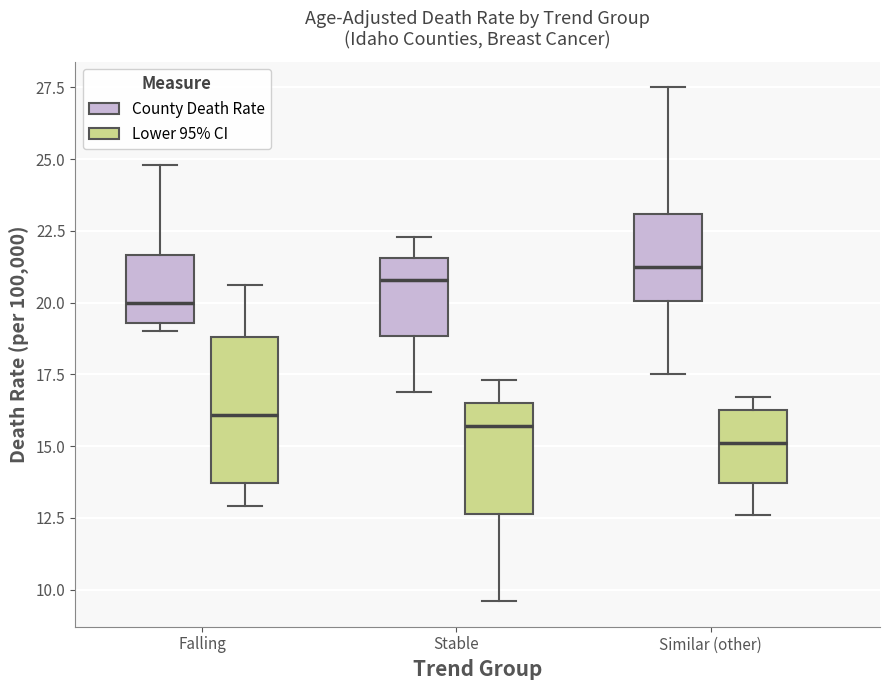

Reading left to right, transcribe this box plot: for each box, give where its median line is, the range the box spans, and where its two whiskers end, as read against the y-axis. The values are not printed on the chart, so give them approximately, as read against the axis.

Falling (County Death Rate): median 20.0, box 19.5 to 21.5, whiskers 19.0 to 25.0
Falling (Lower 95% CI): median 16.0, box 13.5 to 19.0, whiskers 13.0 to 20.5
Stable (County Death Rate): median 21.0, box 19.0 to 21.5, whiskers 17.0 to 22.5
Stable (Lower 95% CI): median 15.5, box 12.5 to 16.5, whiskers 9.5 to 17.5
Similar (other) (County Death Rate): median 21.5, box 20.0 to 23.0, whiskers 17.5 to 27.5
Similar (other) (Lower 95% CI): median 15.0, box 13.5 to 16.5, whiskers 12.5 to 16.5 (just above the box's upper edge)